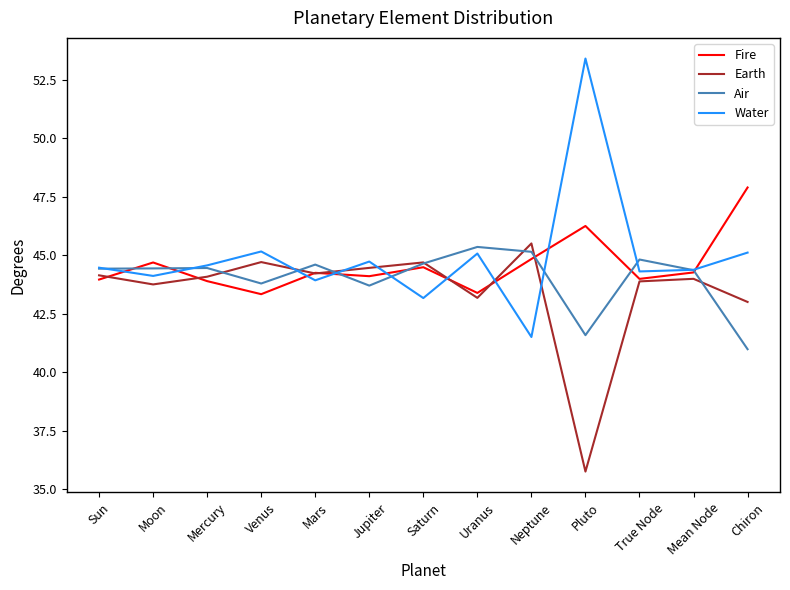

Is the value of Fire at Chiron greater than the value of Air at Mars?

Yes